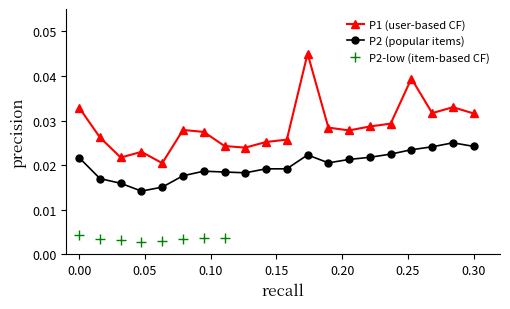

True or false: P1 (user-based CF) has more than 1 interior local peaks.

True